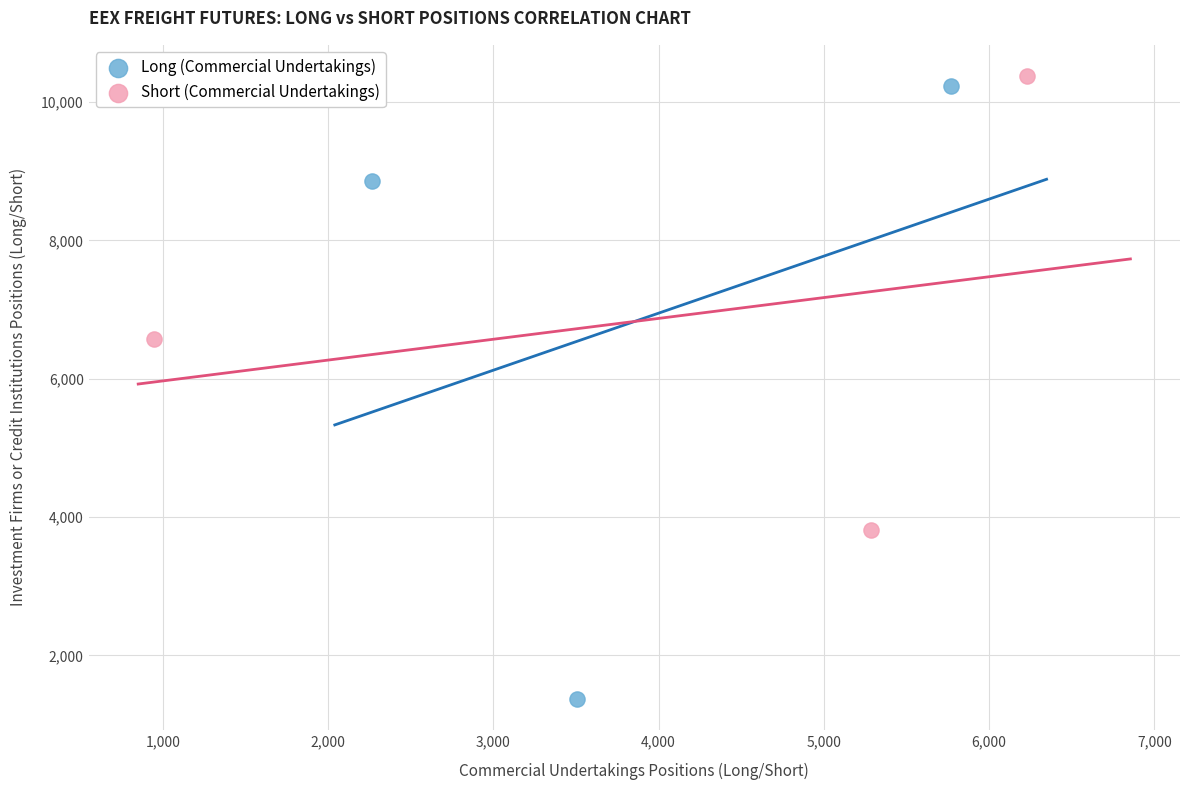

Which series reaches the maximum Y coordinate?

Short (Commercial Undertakings)